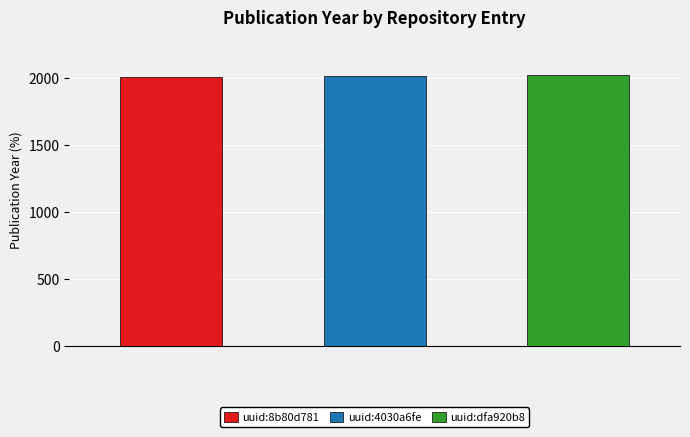

What is the difference between the maximum and minimum values?

10